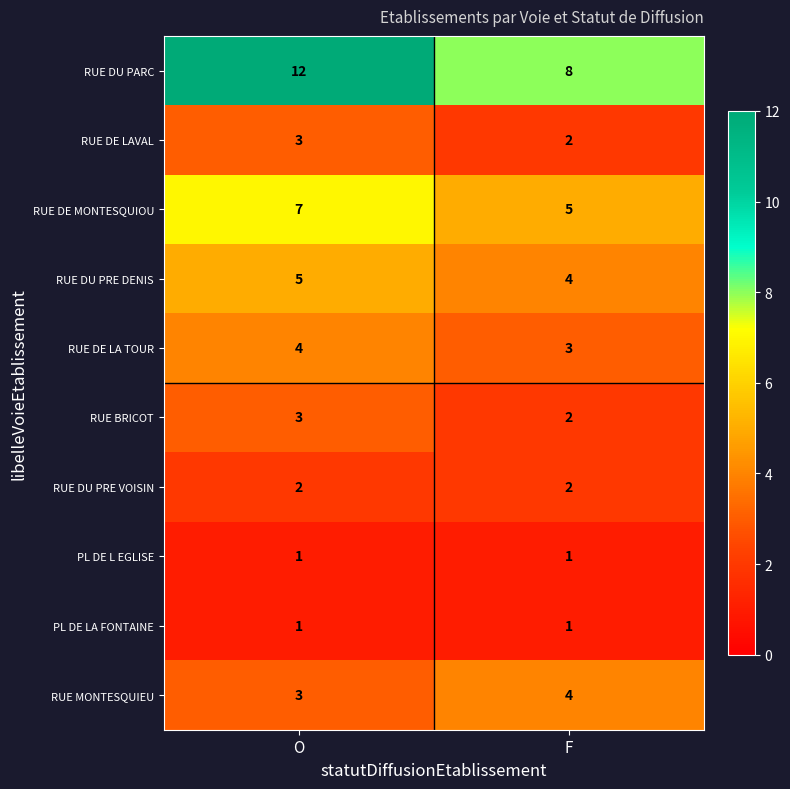

What is the difference between the highest and lowest values at O?

11